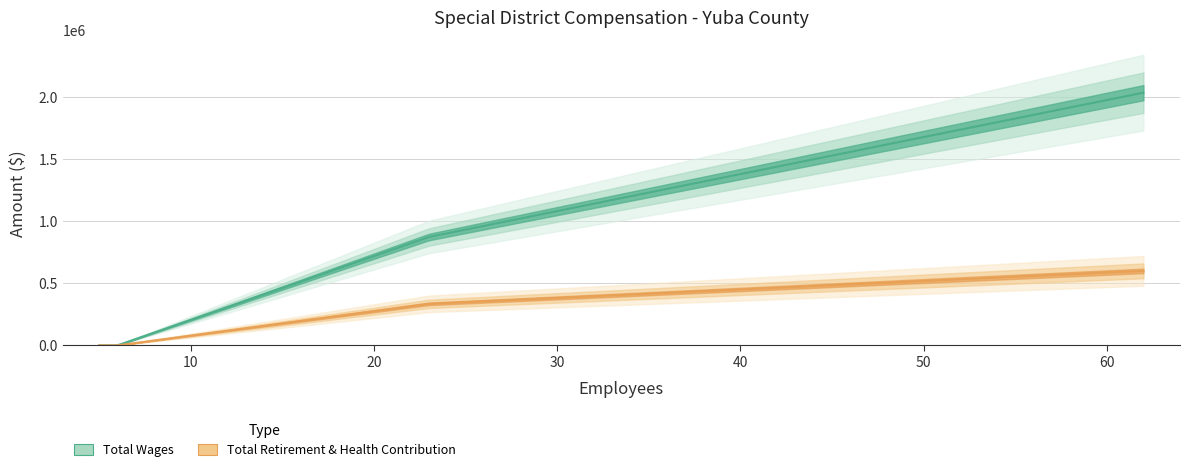

At Linda County Water District, list the series in order from smallest to largest.

Total Retirement & Health Contribution, Total Wages